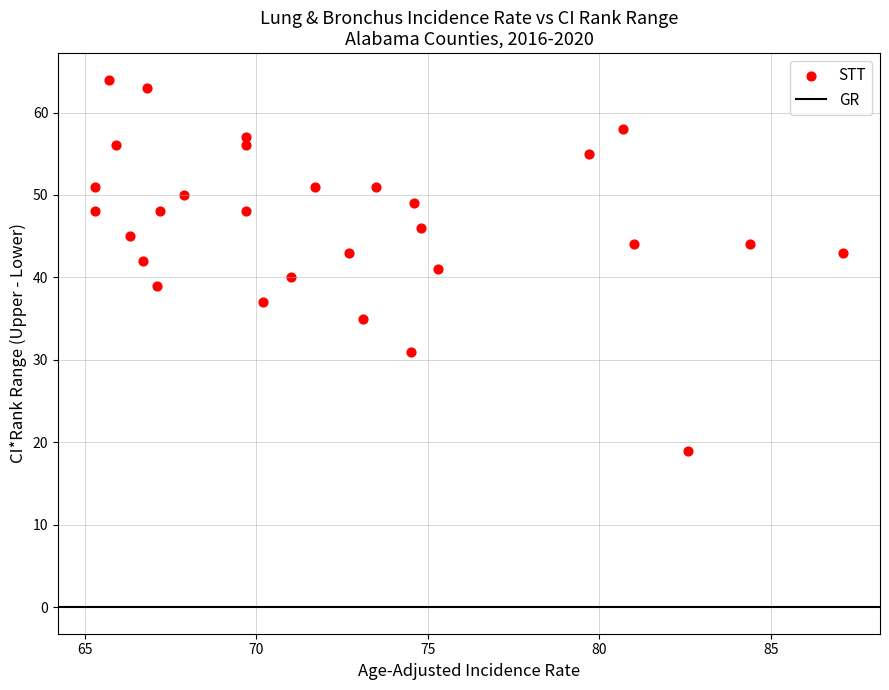

What is the range of Y values (max minus min)?

45